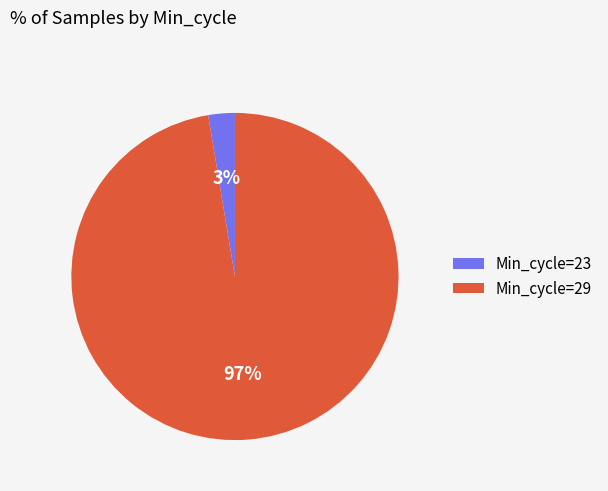

Between Min_cycle=29 and Min_cycle=23, which is larger?

Min_cycle=29